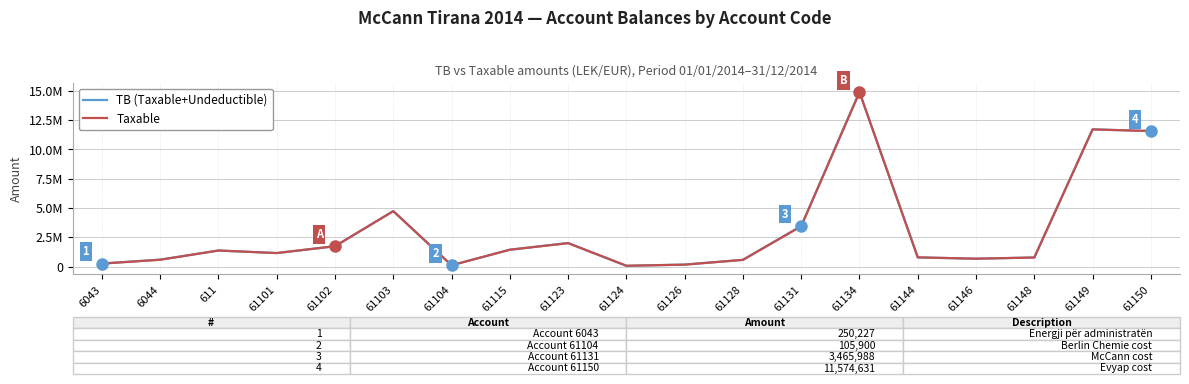

Is the value of Taxable at 61126 greater than the value of TB (Taxable+Undeductible) at 61103?

No